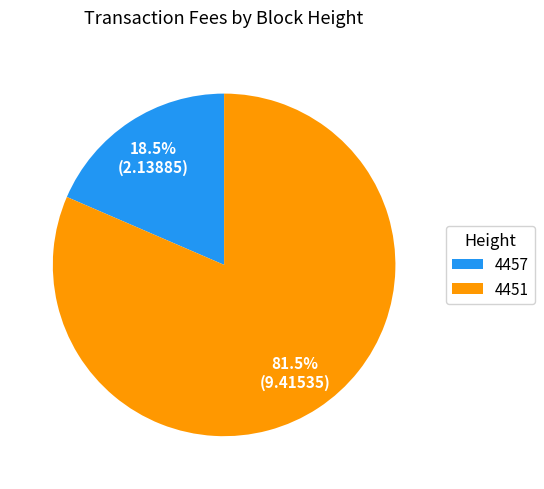

What is the ratio of the value at 4451 to the value at 4457?

4.4